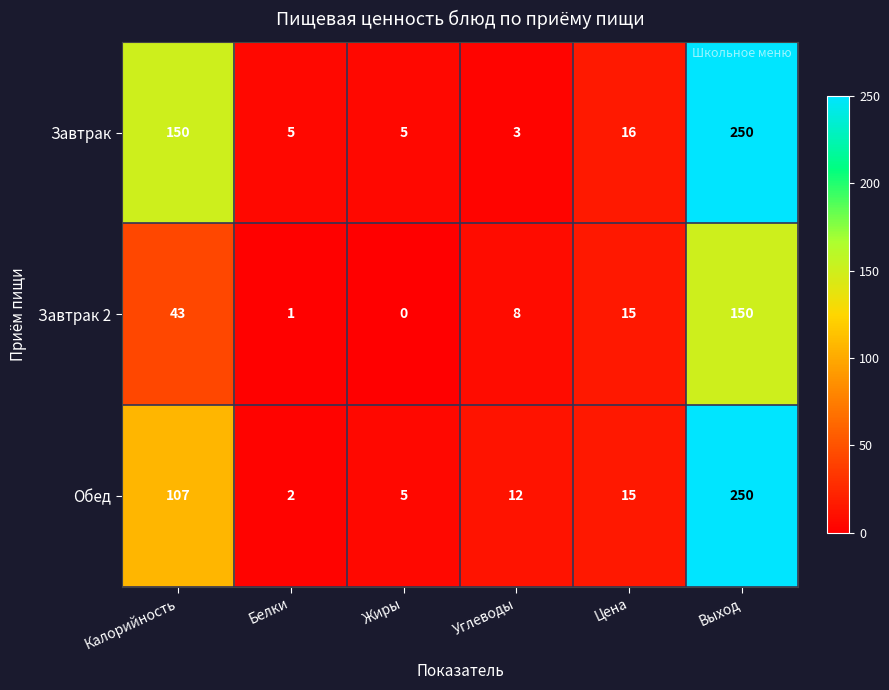

Reading left to right, what are all the values shown in this chart?

Завтрак: 150	5	5	3	16	250
Завтрак 2: 43	1	0	8	15	150
Обед: 107	2	5	12	15	250